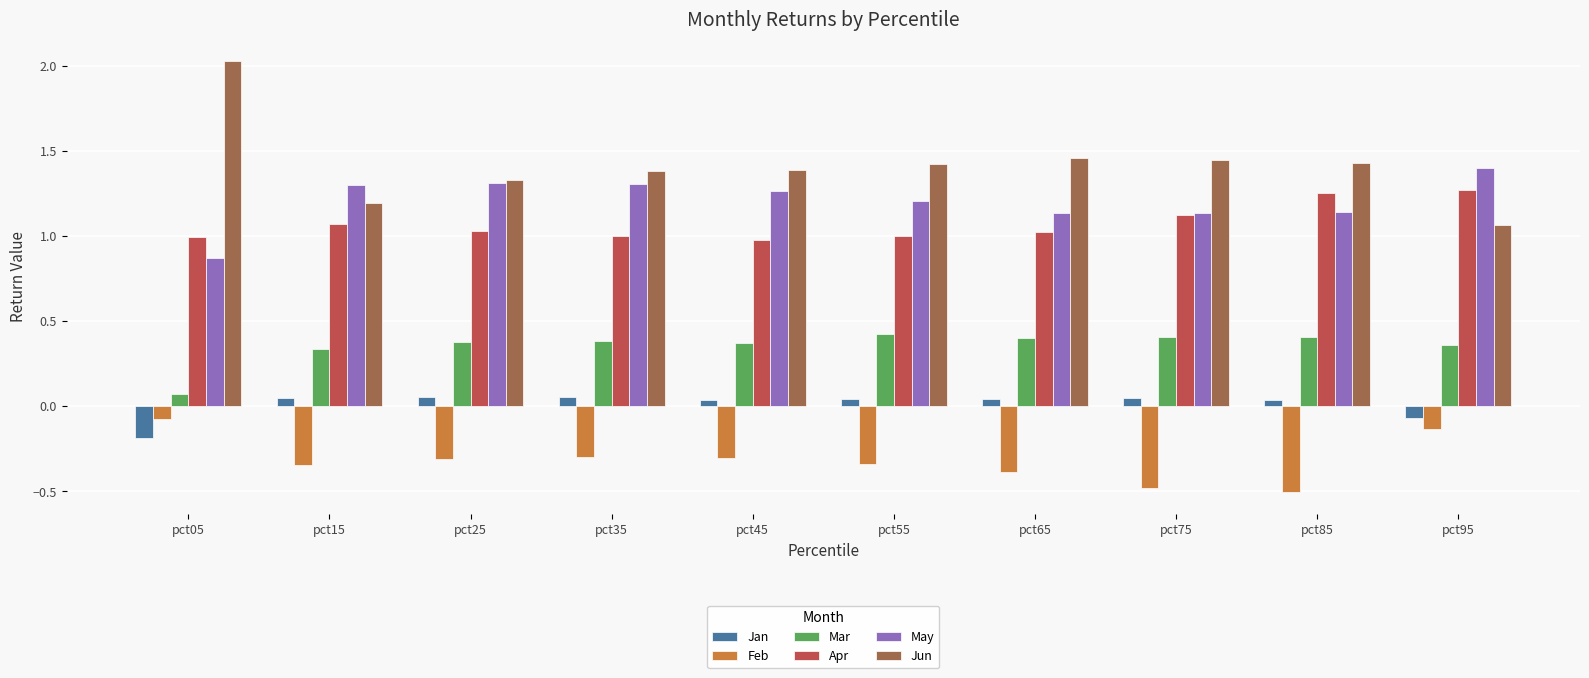

Is it true that May equals 0.3 at pct65?

False